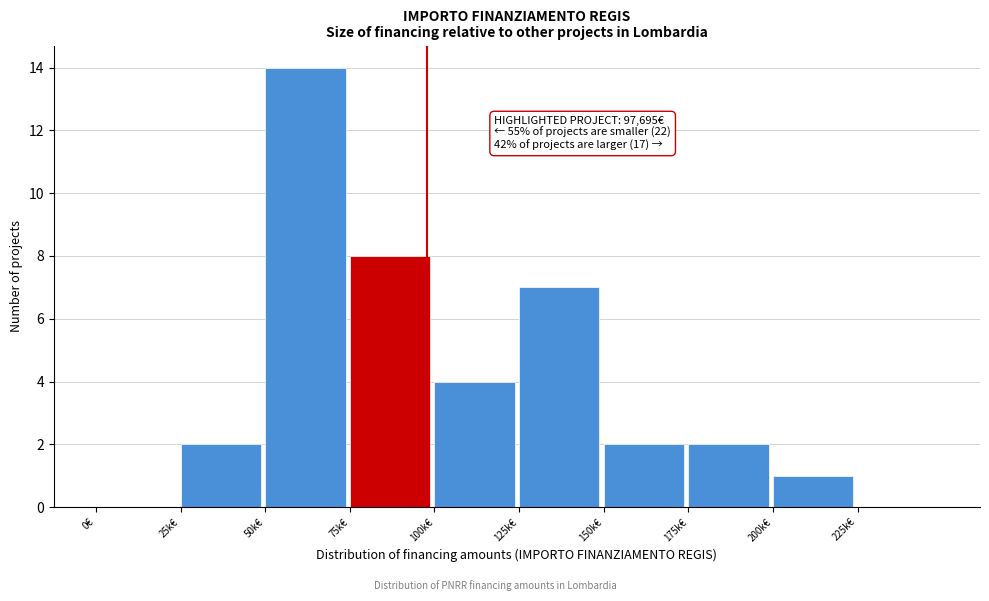

Reading right to left, what are all the values shown in this chart?

225k€=0	200k€=1	175k€=2	150k€=2	125k€=7	100k€=4	75k€=8	50k€=14	25k€=2	0€=0